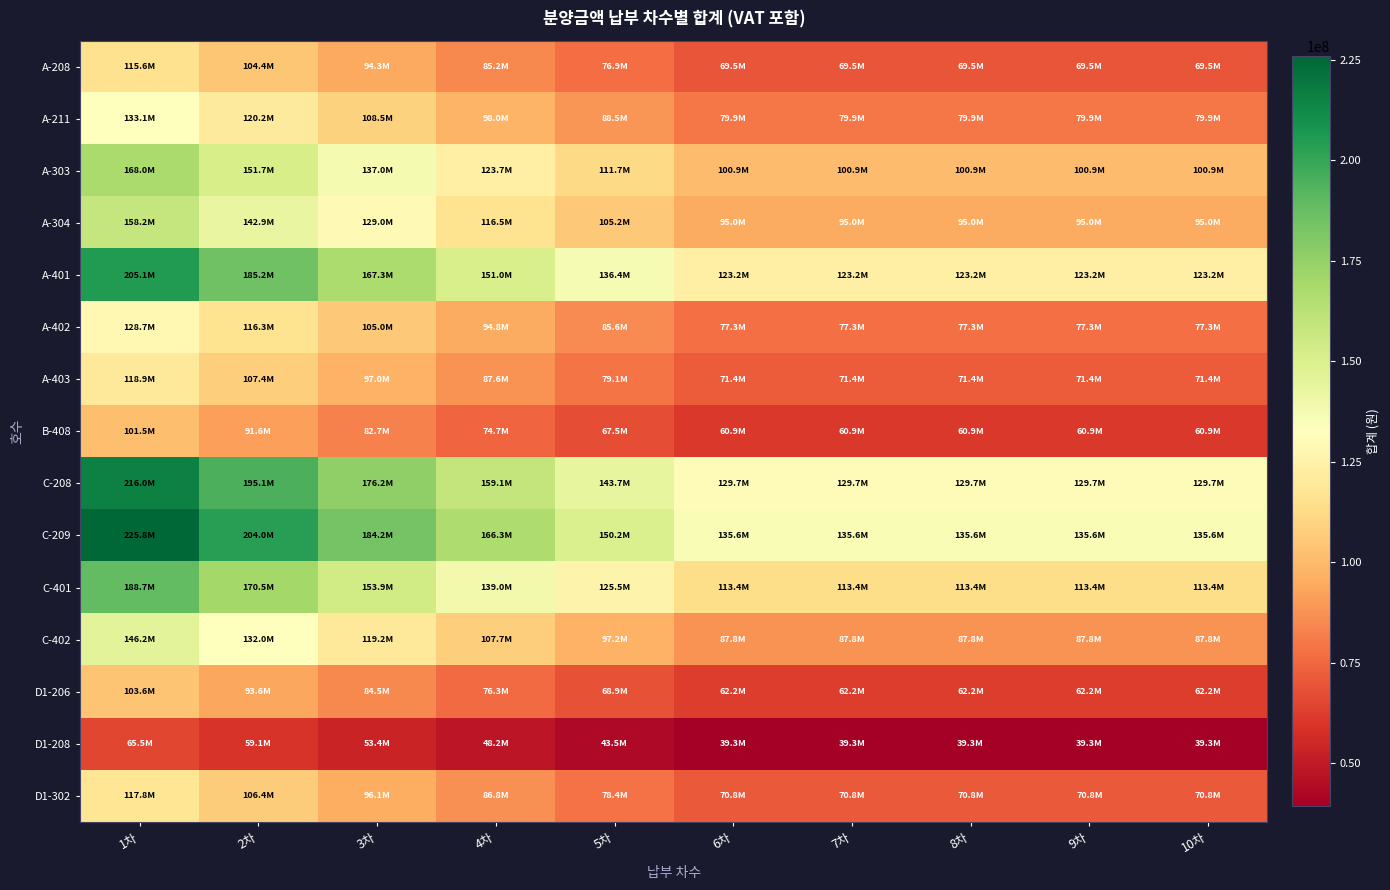

Which series has the widest spread of values?

C-209